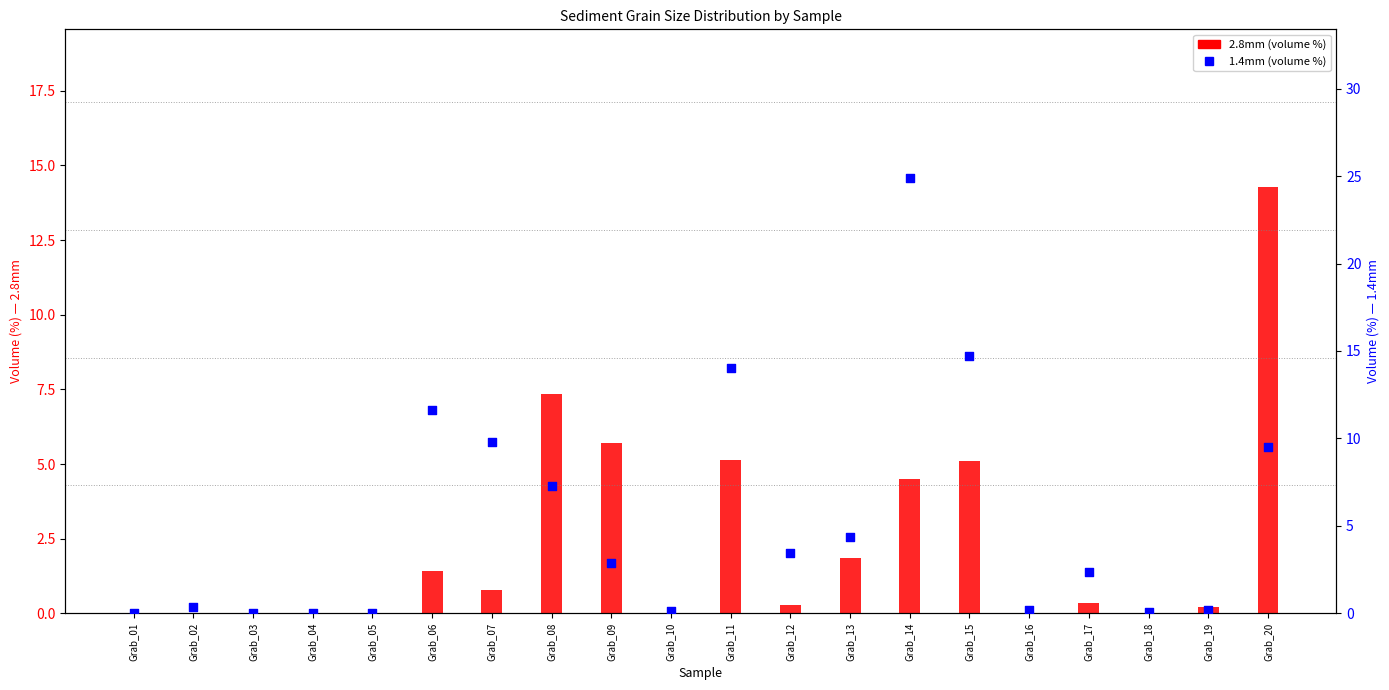

Which series reaches the minimum Y coordinate?

2.8mm